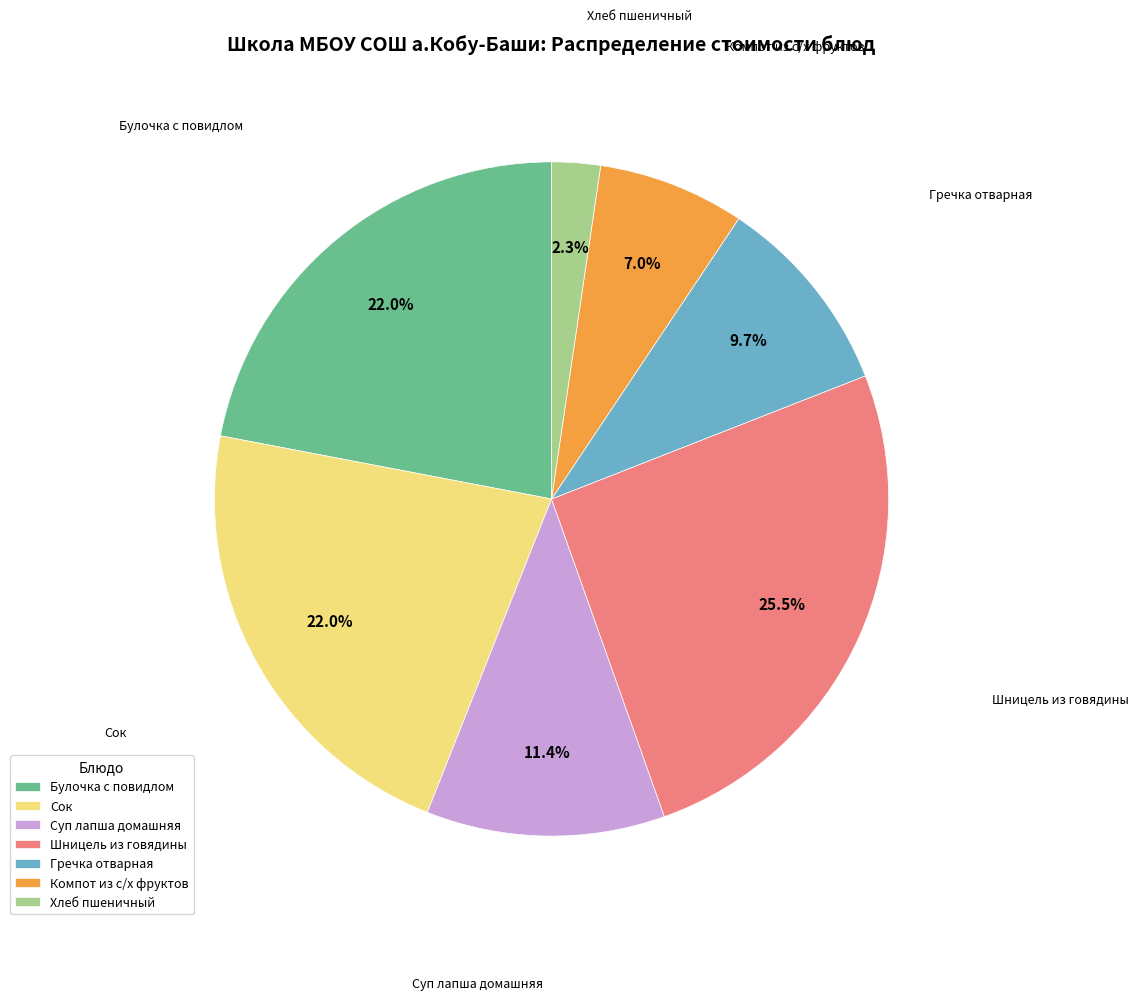

The Суп лапша домашняя slice represents 11% of the pie. True or false?

True